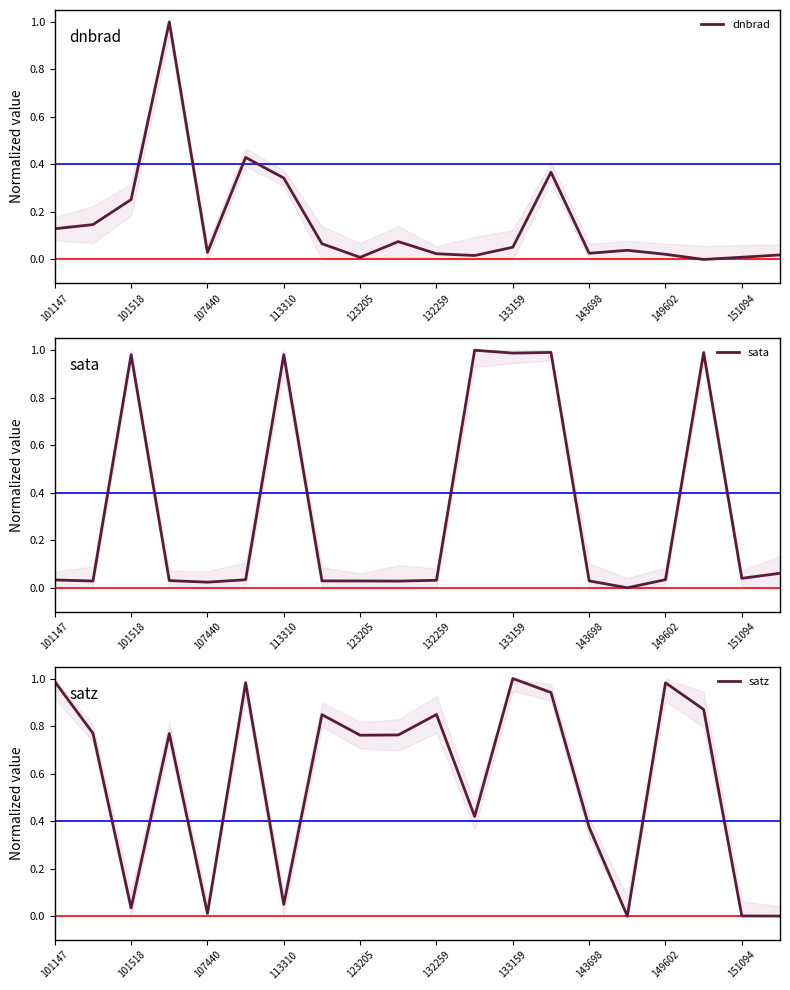

True or false: sata and dnbrad cross at least once.

True